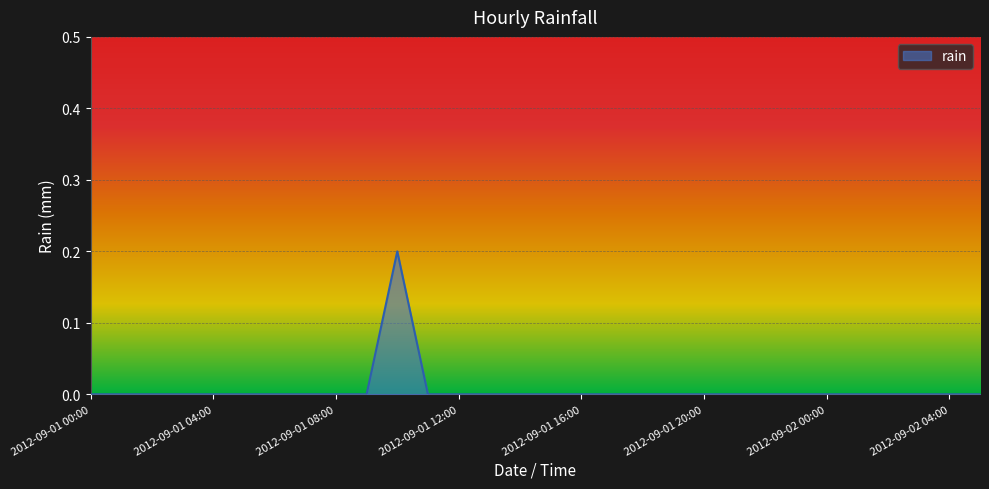

How many lines are shown in the chart?

1